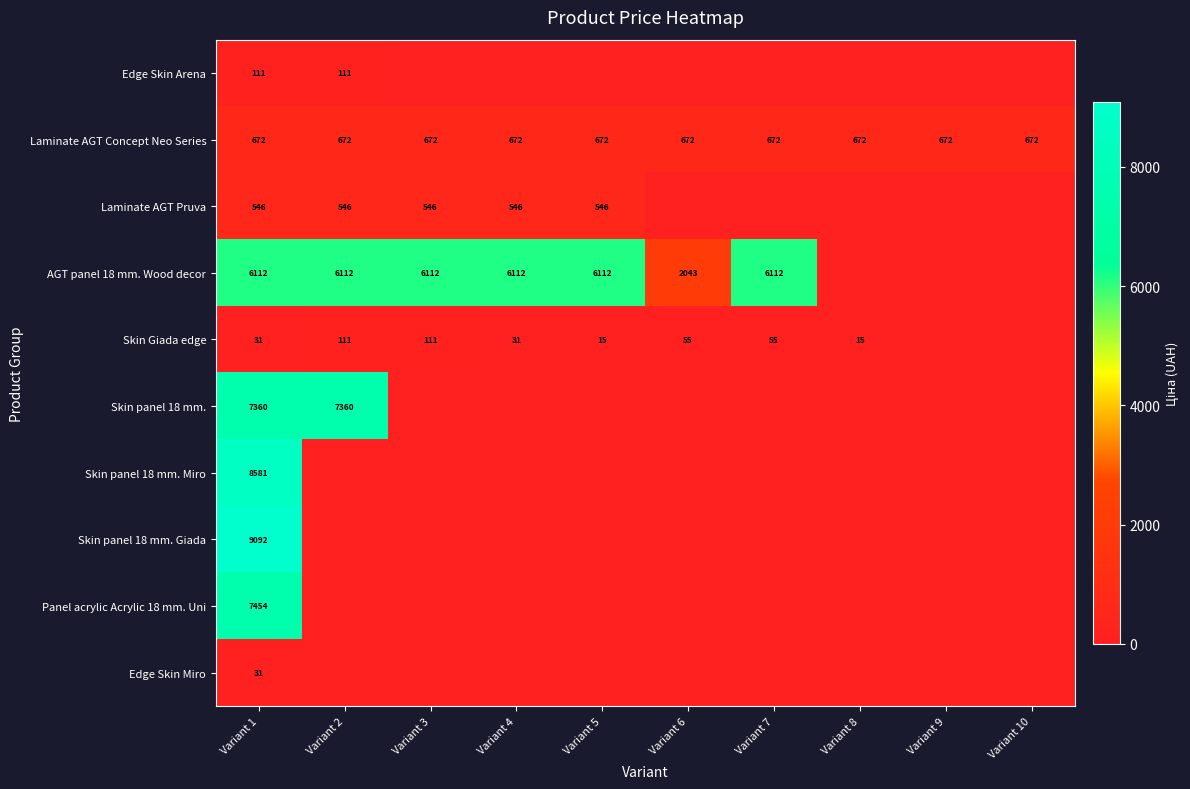

The Skin panel 18 mm. Giada series shows 13259 at Variant 1. True or false?

False